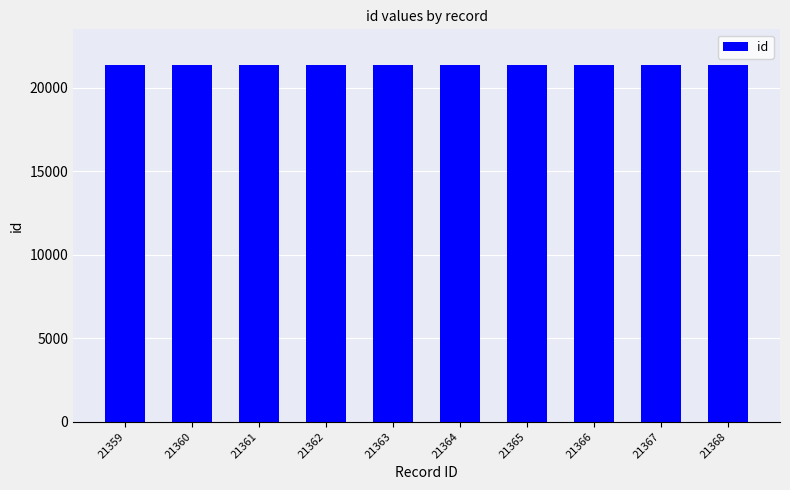

The chart shows a value of 33474 at 21361. True or false?

False